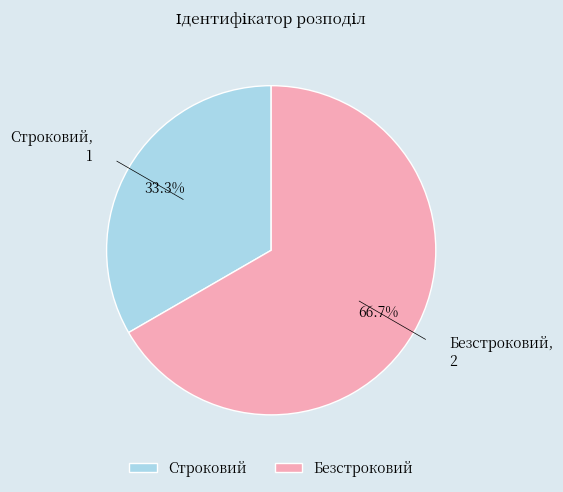

What is the majority slice?

Безстроковий